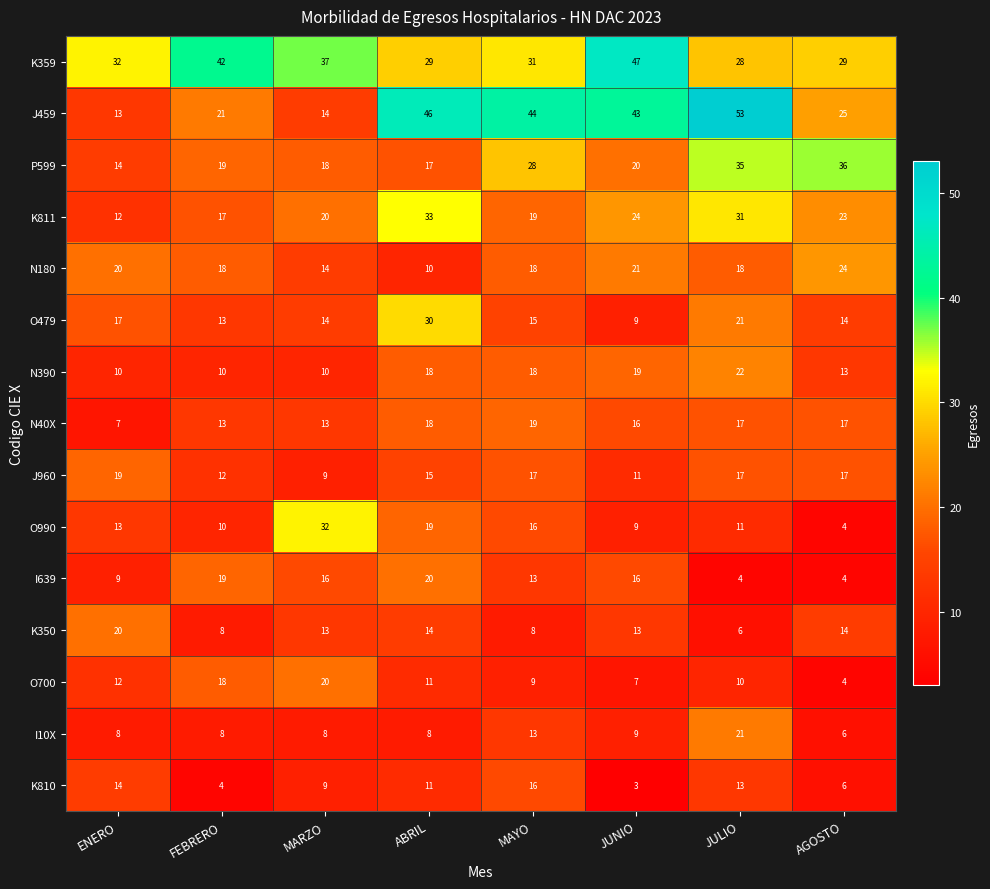

The value of N390 at JULIO is 22. True or false?

True